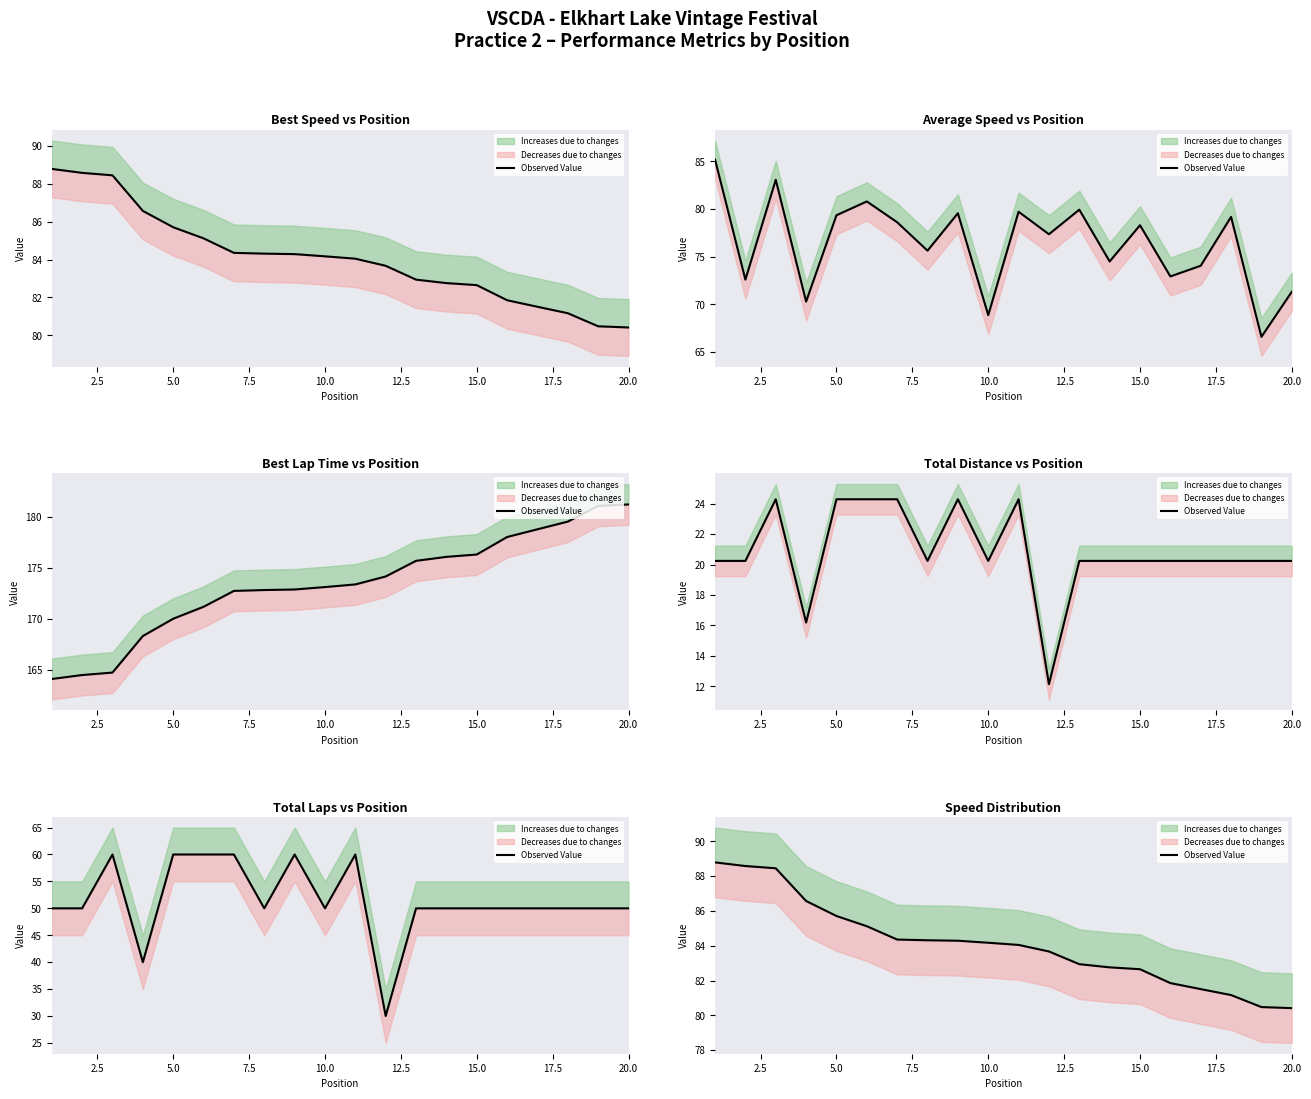

What is the change in value from 10.0 to 15.0?

-1.5